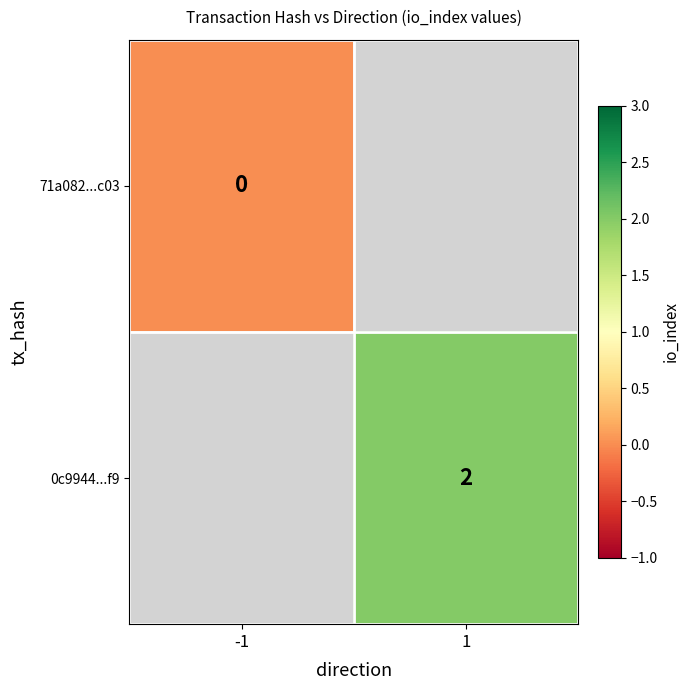

The value of 0c9944...f9 at 1 is 2. True or false?

True